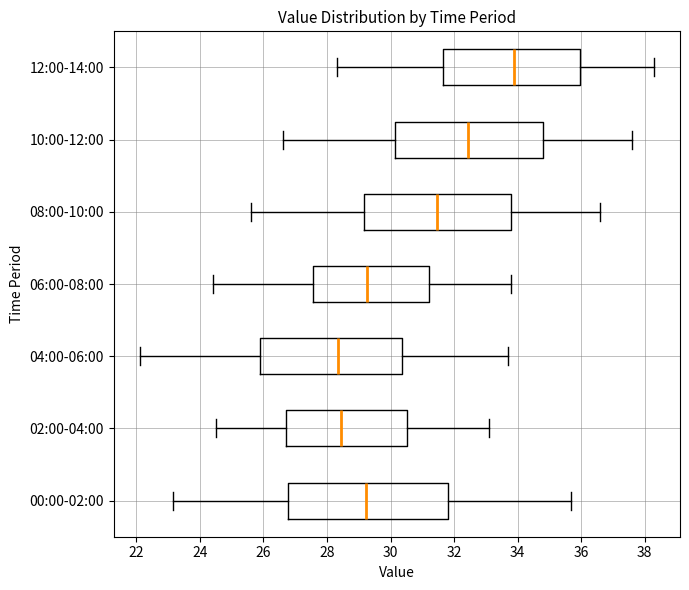

Where is the left edge of the box for 12:00-14:00 on the x-axis? The values are not printed on the chart, so give them approximately, as read against the axis.

31.6